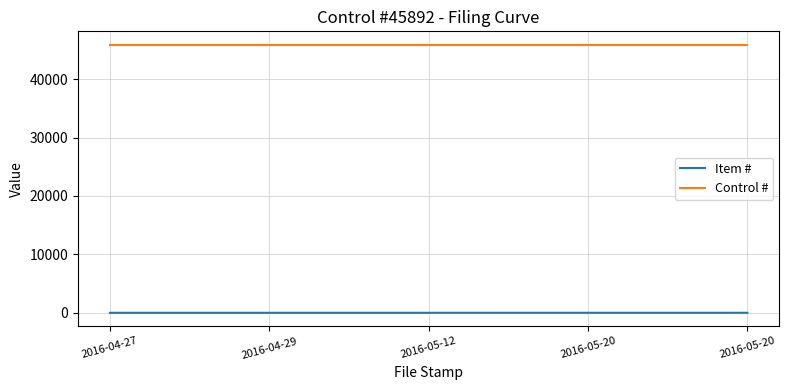

How many lines are shown in the chart?

2